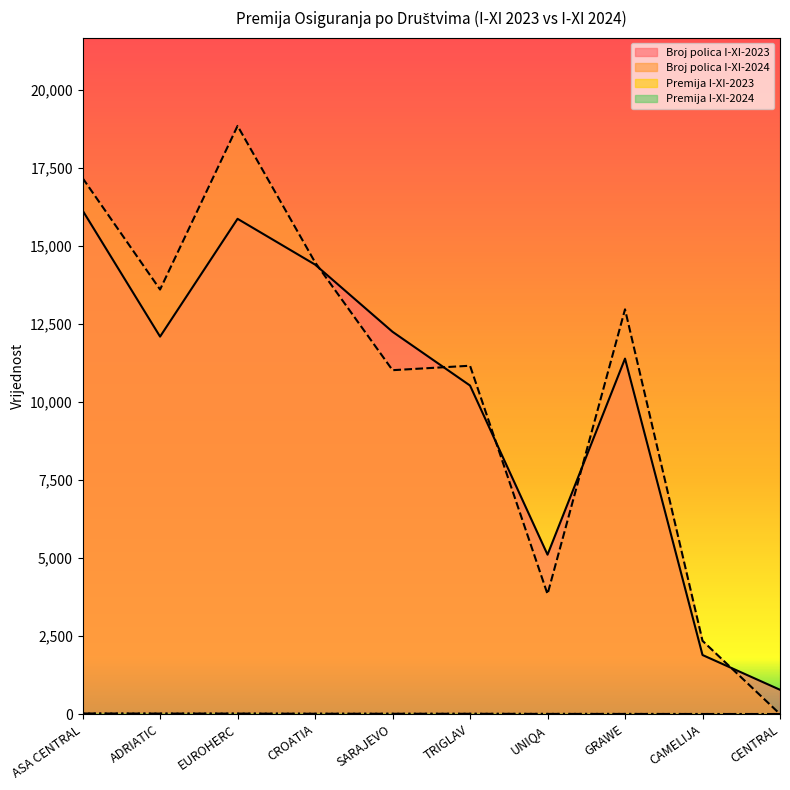

How many lines are shown in the chart?

4